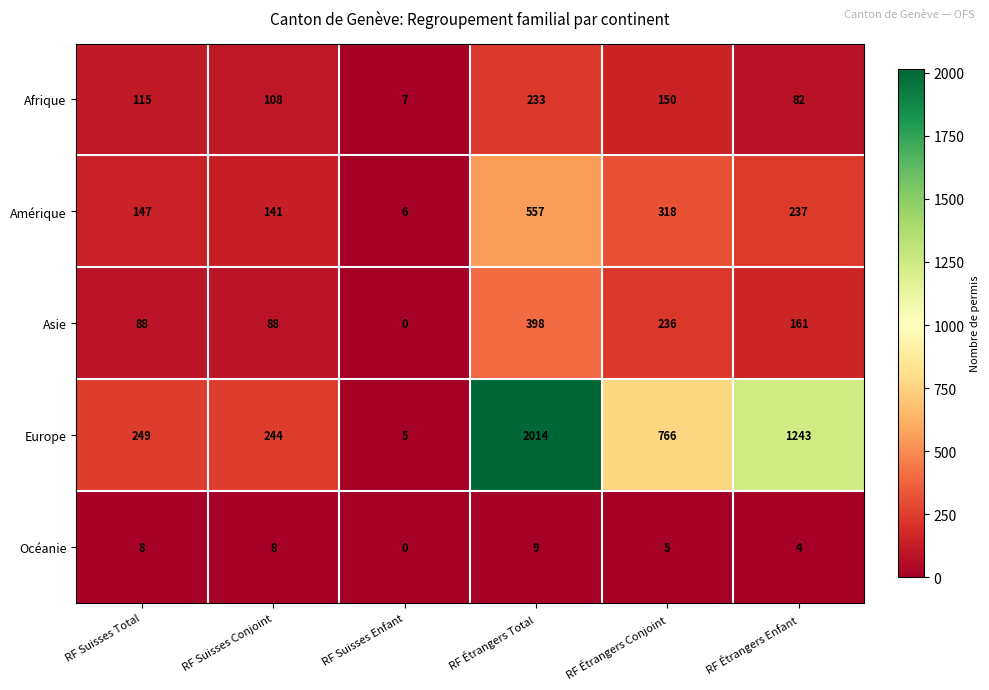

Which category has the highest value in the Asie series?

RF Étrangers Total